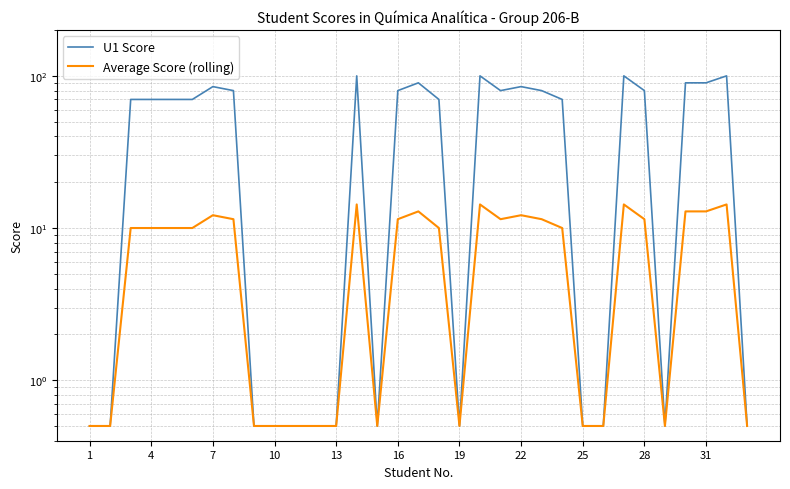

Reading left to right, transcribe all the data shown in this chart.

U1 Score: 0.5	0.5	70.0	70.0	70.0	70.0	85.0	80.0	0.5	0.5	0.5	0.5	0.5	100.0	0.5	80.0	90.0	70.0	0.5	100.0	80.0	85.0	80.0	70.0	0.5	0.5	100.0	80.0	0.5	90.0	90.0	100.0	0.5
Average Score (rolling): 0.5	0.5	10.0	10.0	10.0	10.0	12.1	11.4	0.5	0.5	0.5	0.5	0.5	14.3	0.5	11.4	12.9	10.0	0.5	14.3	11.4	12.1	11.4	10.0	0.5	0.5	14.3	11.4	0.5	12.9	12.9	14.3	0.5